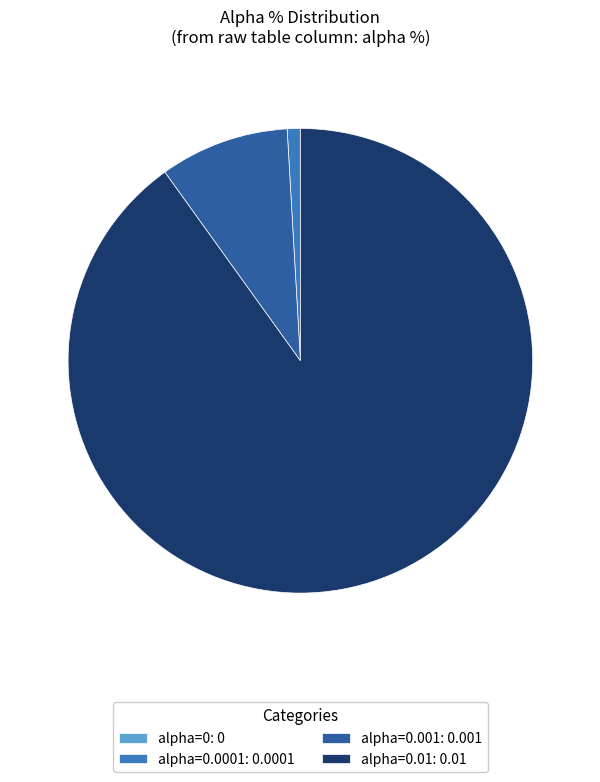

True or false: alpha=0.0001: 0.0001 accounts for 13% of the total.

False